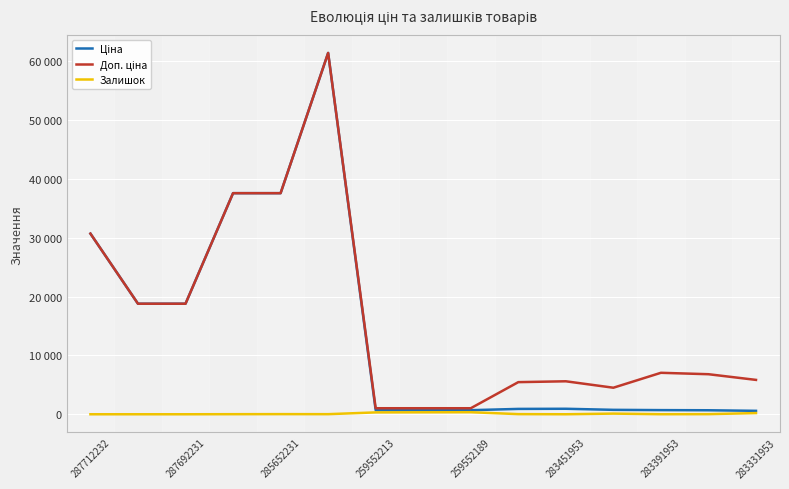

What is the average value of the Ціна series?

14105.4